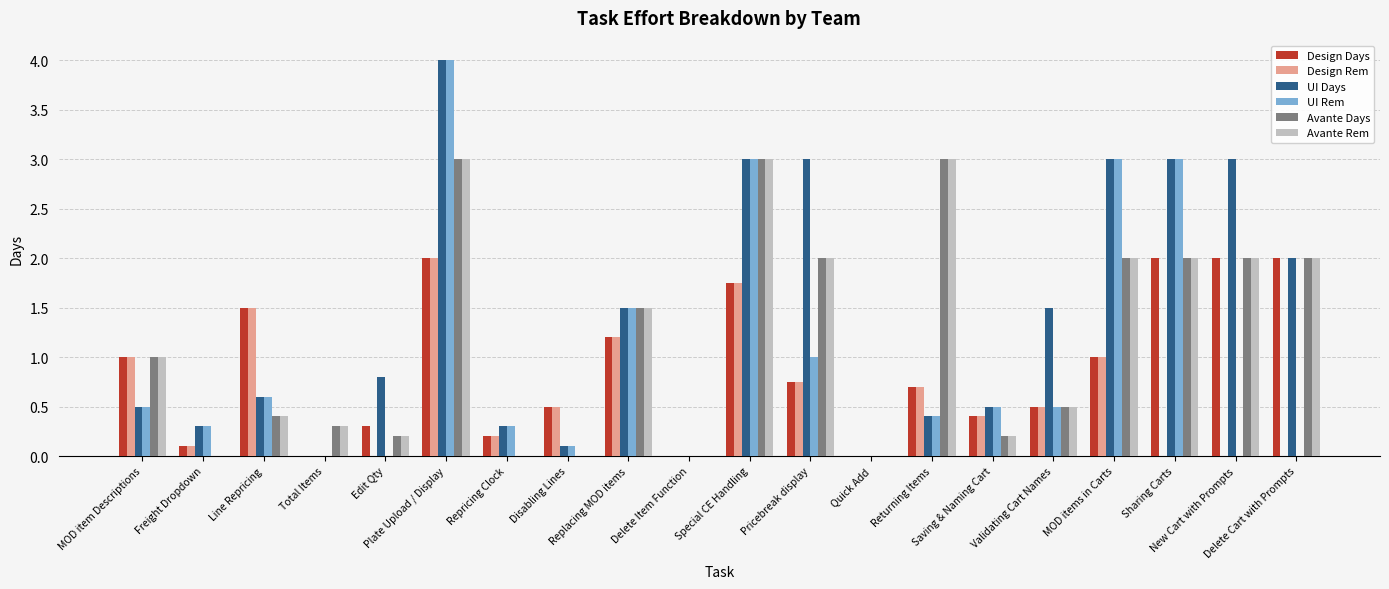

Which category has the highest value across all series?

Plate Upload / Display